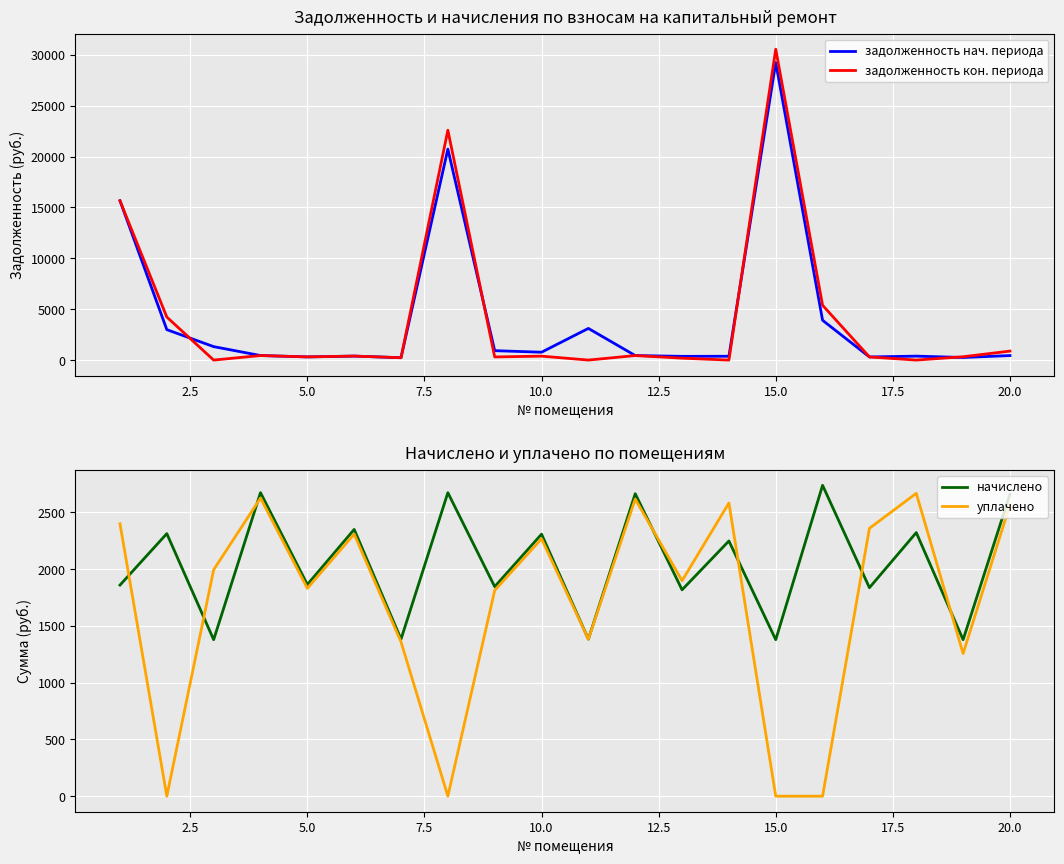

True or false: задолженность нач. периода has more than 2 interior local peaks.

True